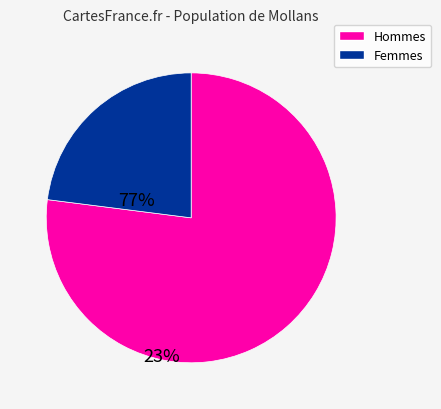

Does any single category account for the majority?

Yes